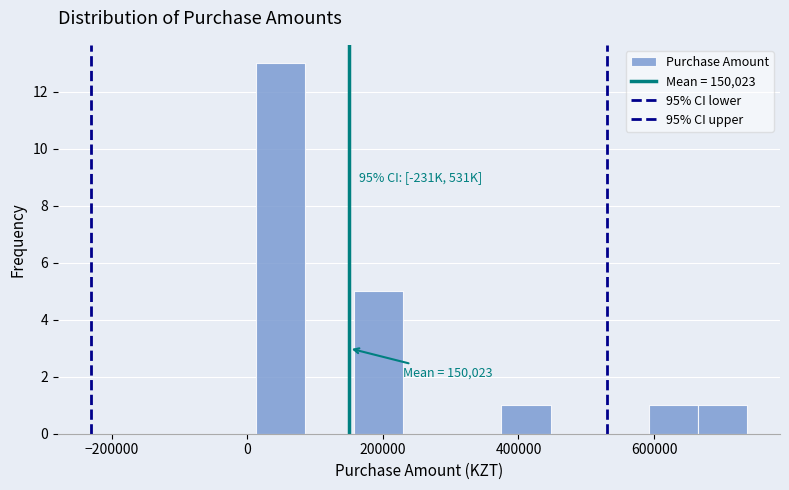

Read against the x-axis, roughly where is the centre of the tallest bar?

40000